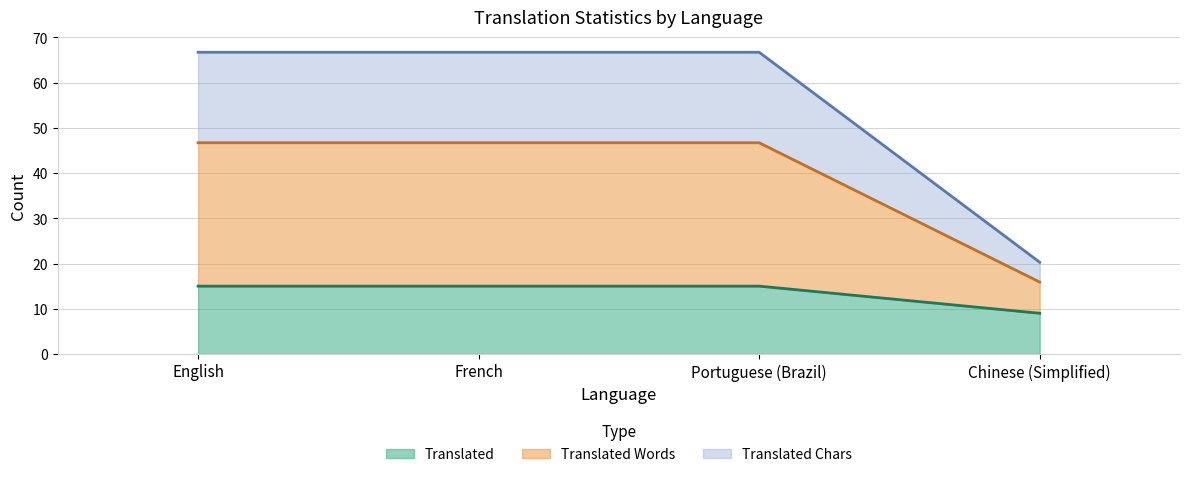

True or false: translated_words and translated_chars intersect in this chart.

False